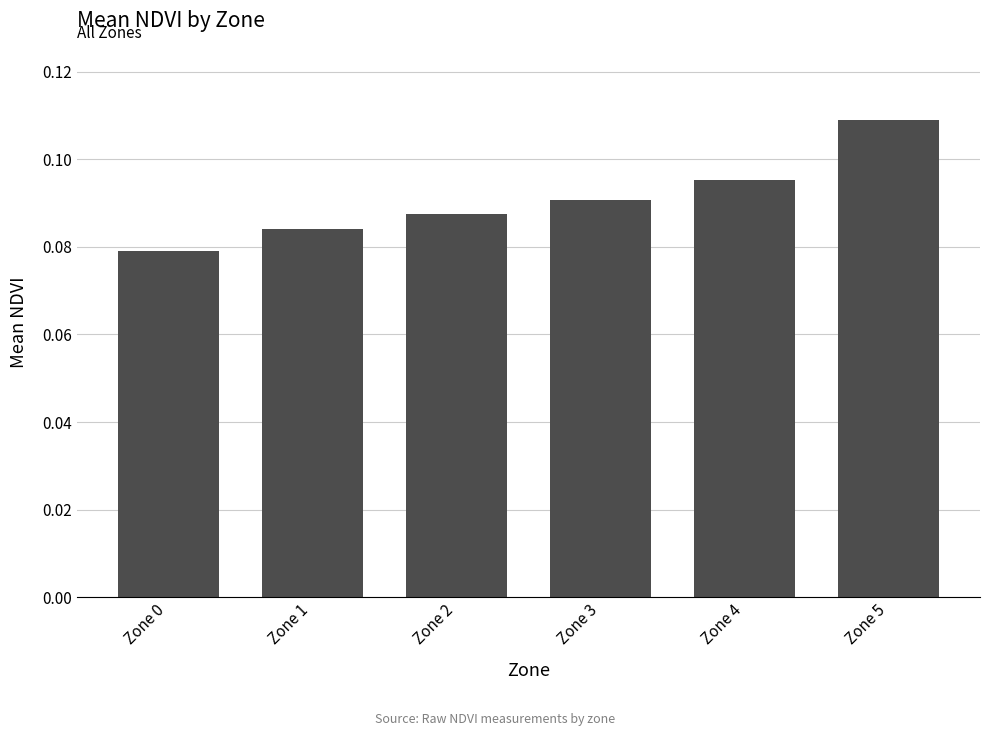

Rank the categories by value from highest to lowest.

Zone 5, Zone 4, Zone 3, Zone 2, Zone 1, Zone 0